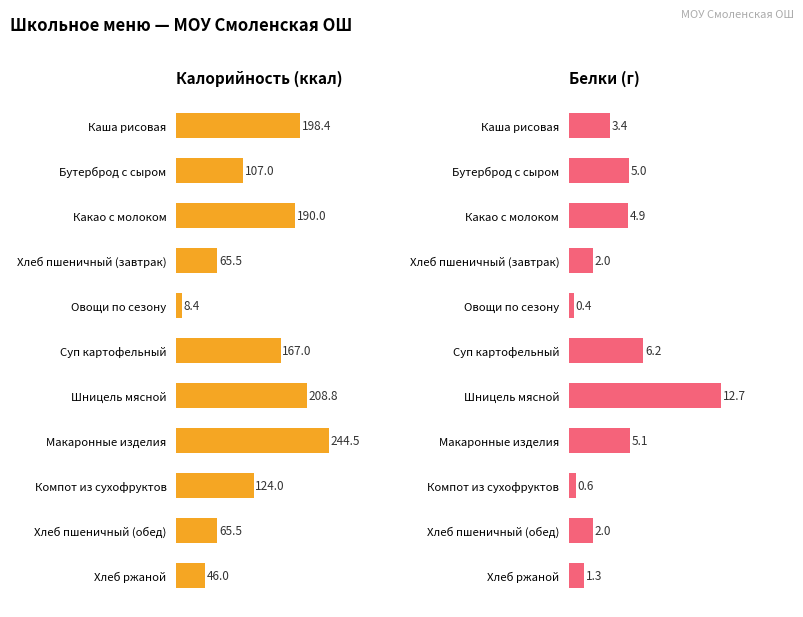

What is the difference between the maximum and minimum values in the Белки series?

12.3